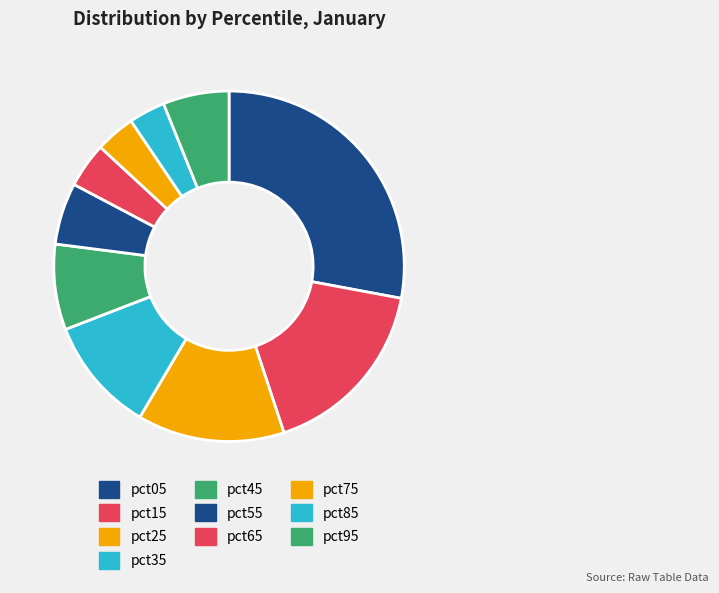

What is the change in value from pct05 to pct85?

-3.3